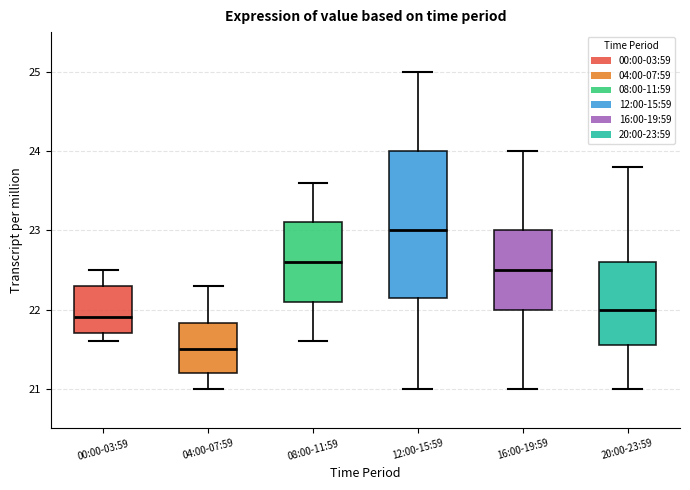

Reading left to right, read every box against the y-axis: the position of its median line, the range the box covers, and the ends of its whiskers. The values are not printed on the chart, so give them approximately, as read against the axis.

00:00-03:59: median 21.9, box 21.7 to 22.3, whiskers 21.6 to 22.5
04:00-07:59: median 21.5, box 21.2 to 21.8, whiskers 21.0 to 22.3
08:00-11:59: median 22.6, box 22.1 to 23.1, whiskers 21.6 to 23.6
12:00-15:59: median 23.0, box 22.2 to 24.0, whiskers 21.0 to 25.0
16:00-19:59: median 22.5, box 22.0 to 23.0, whiskers 21.0 to 24.0
20:00-23:59: median 22.0, box 21.6 to 22.6, whiskers 21.0 to 23.8